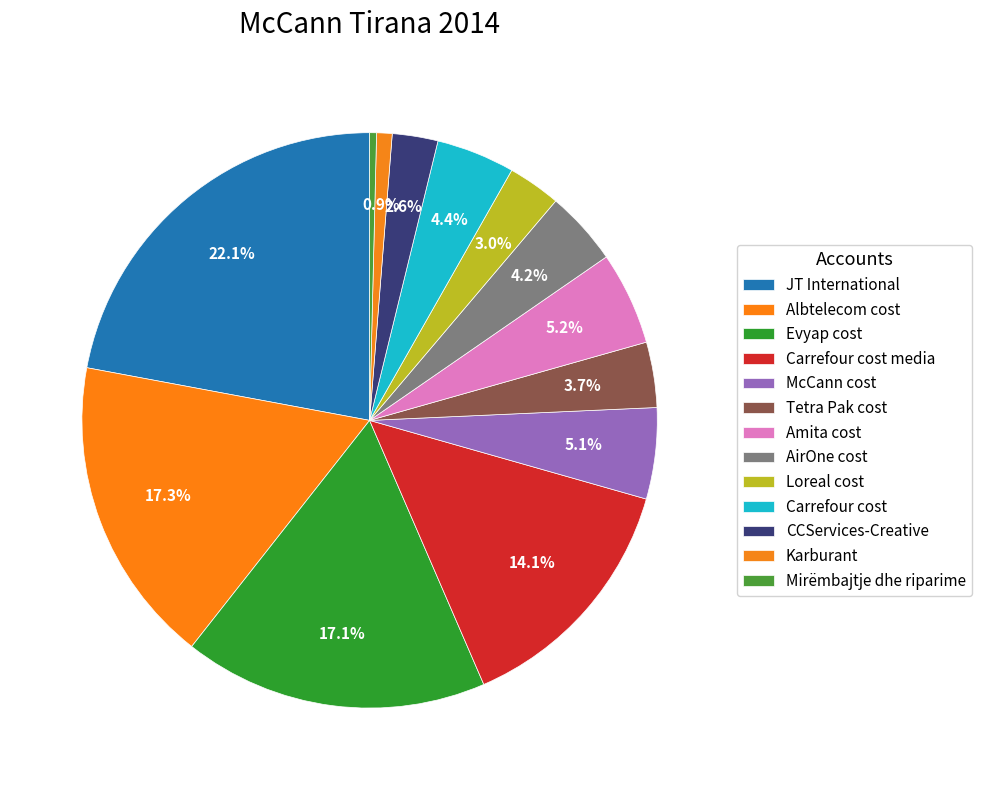

Is there a majority slice in this chart?

No